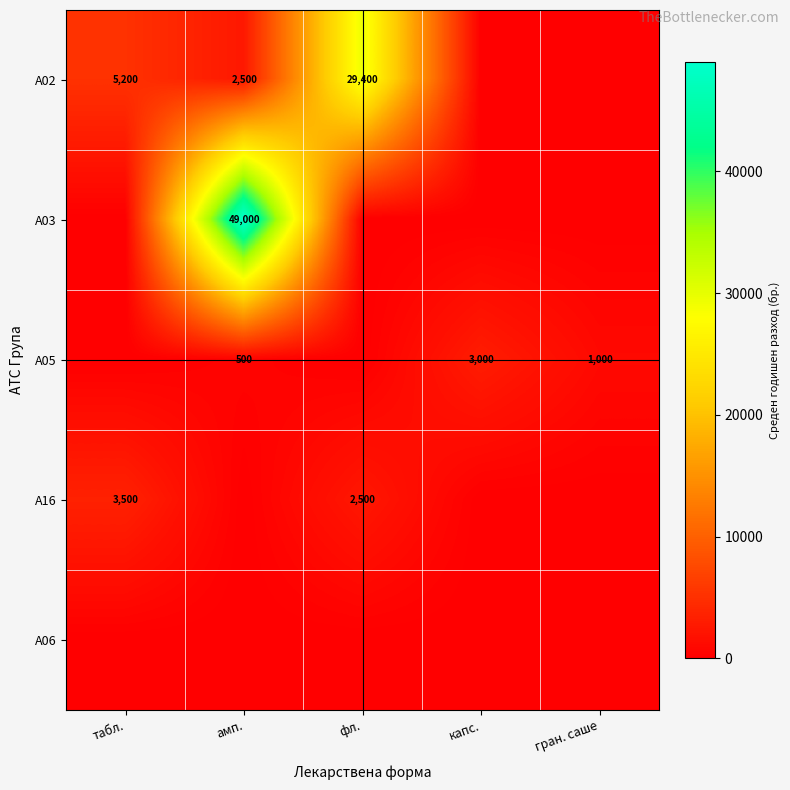

Is the value of A02 at фл. greater than the value of A05 at гран. саше?

Yes